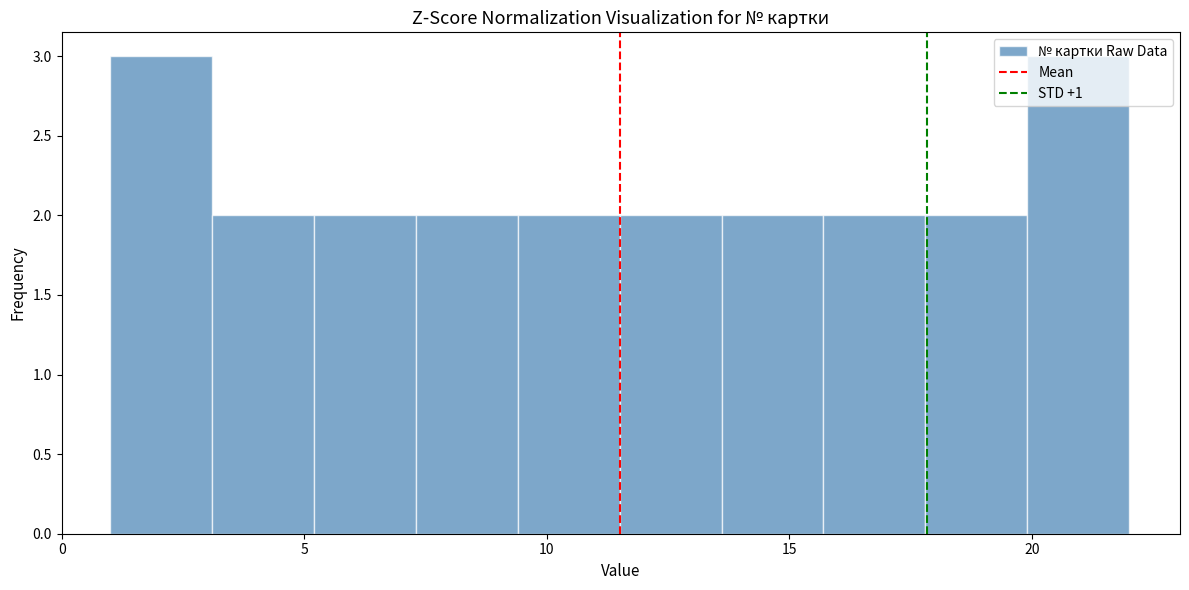

How tall is the bar that spans 9.4 to 11.5 on the x-axis? Neither the bar edges nor the heights are printed on the chart, so give them approximately, as read against the axes.

2